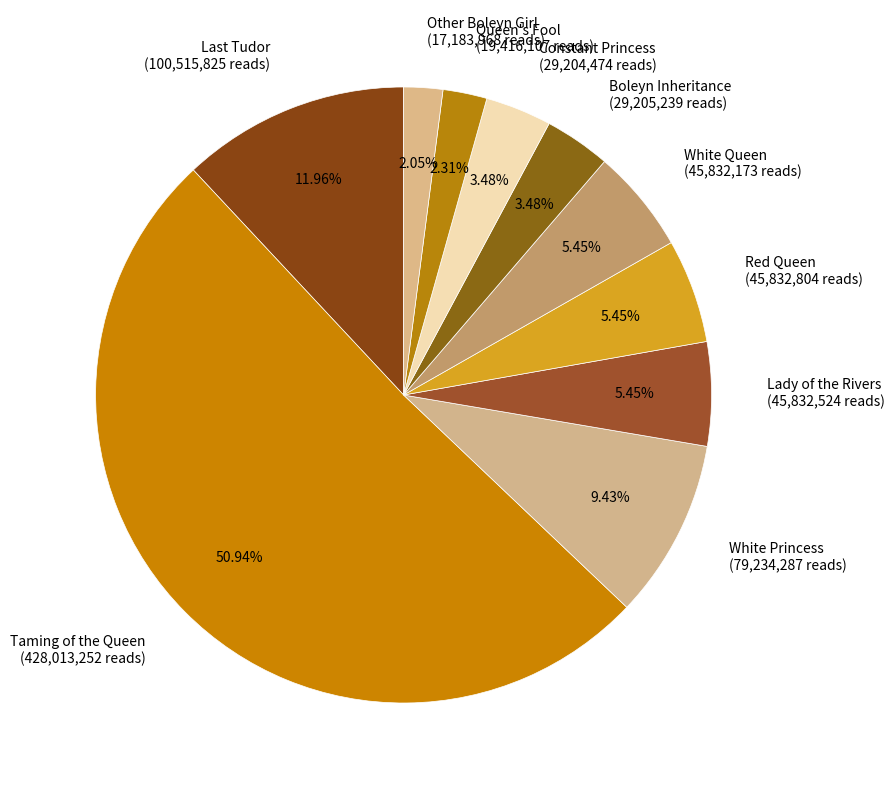

What is the ratio of the value at Other Boleyn Girl to the value at White Princess?

0.2